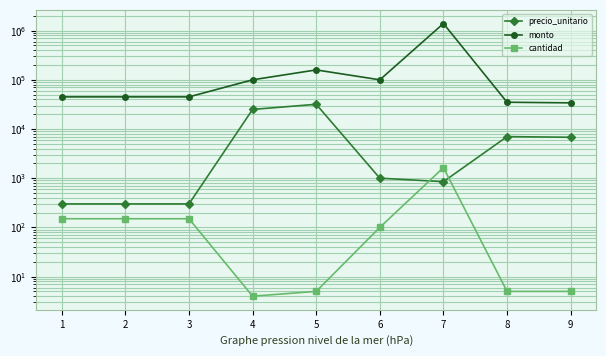

Reading left to right, transcribe all the data shown in this chart.

precio_unitario: 1=300	2=300	3=300	4=25000	5=31800	6=1000	7=850	8=7000	9=6800
monto: 1=45000	2=45000	3=45000	4=100000	5=159000	6=100000	7=1394000	8=35000	9=34000
cantidad: 1=150	2=150	3=150	4=4	5=5	6=100	7=1640	8=5	9=5